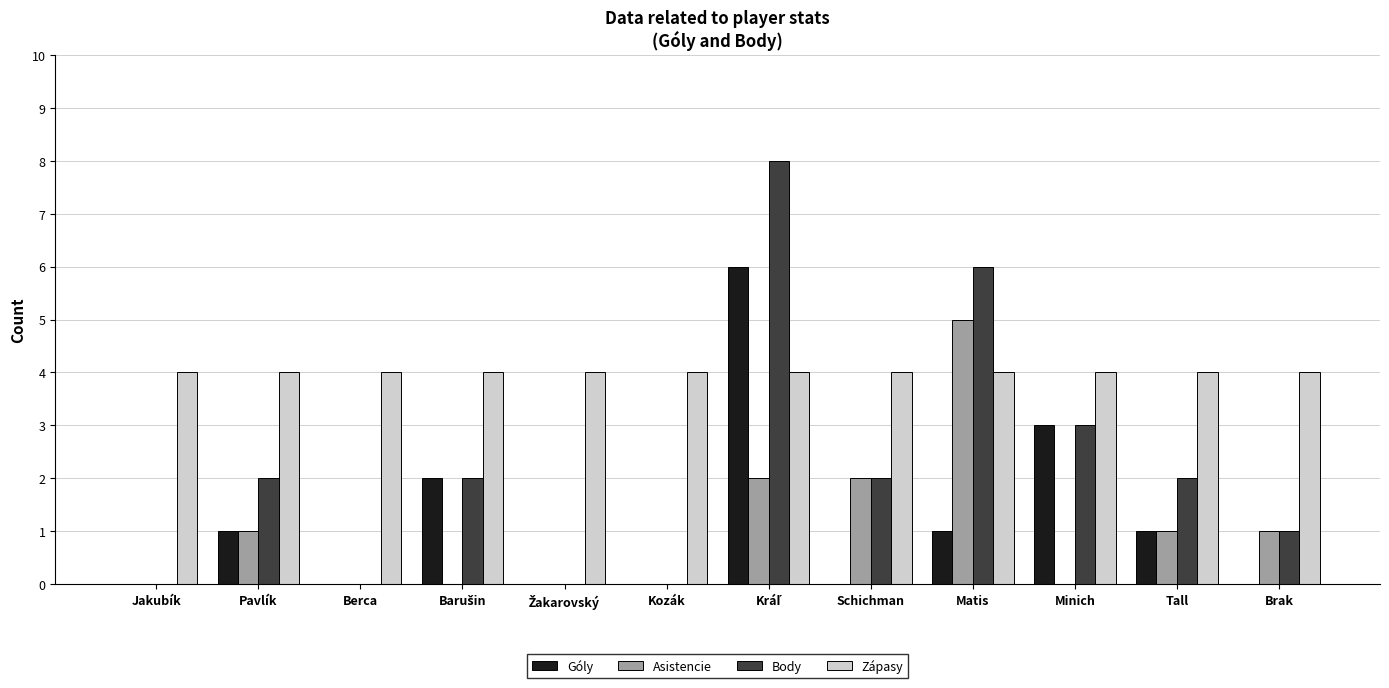

What is the approximate value of Zápasy at Pavlík?

4